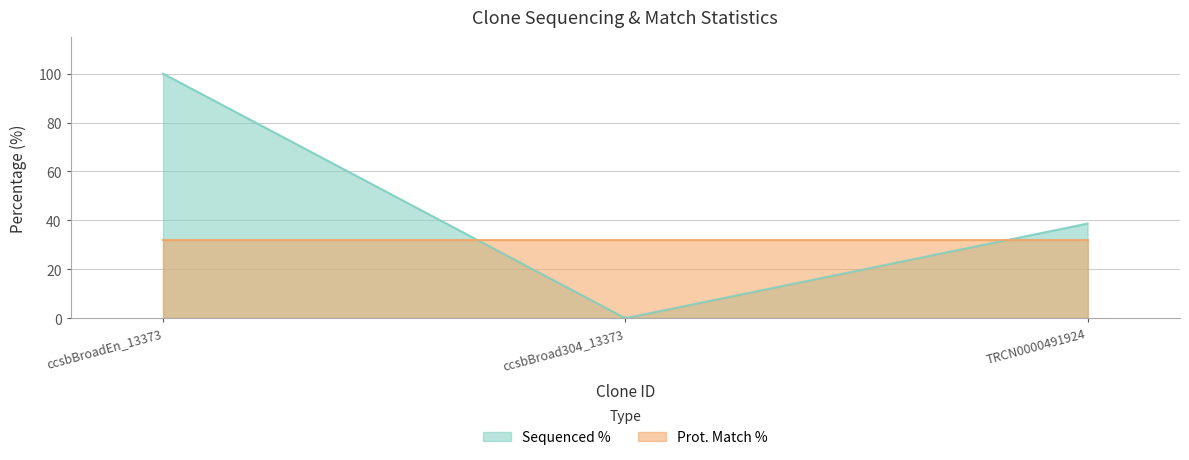

Which series has the widest spread of values?

Sequenced %